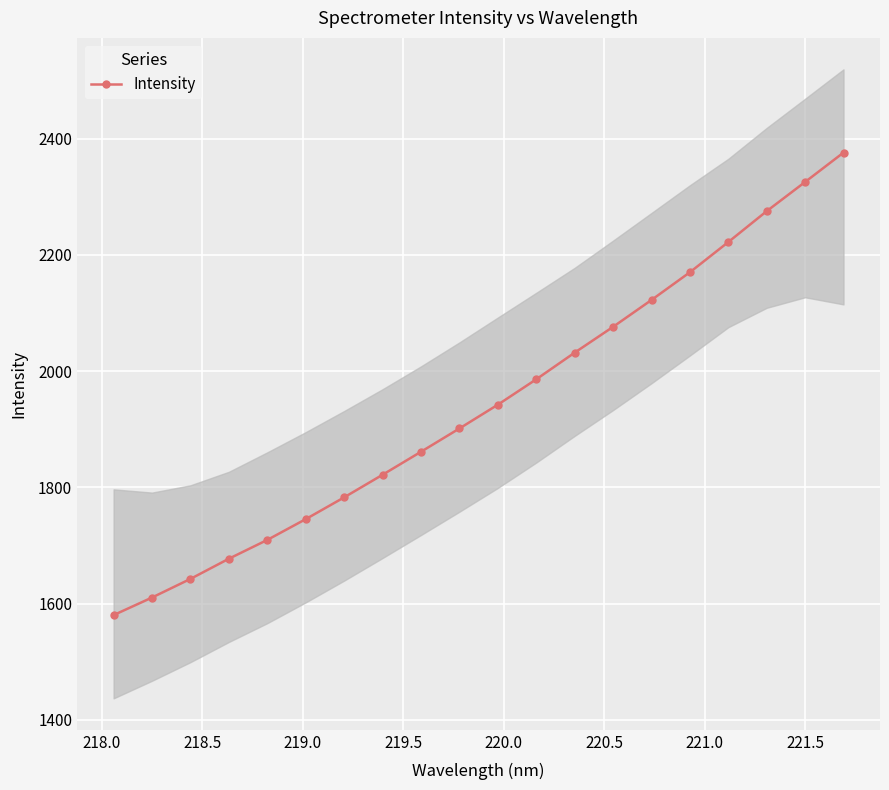

True or false: Intensity has more than 0 points higher than both neighbors.

False